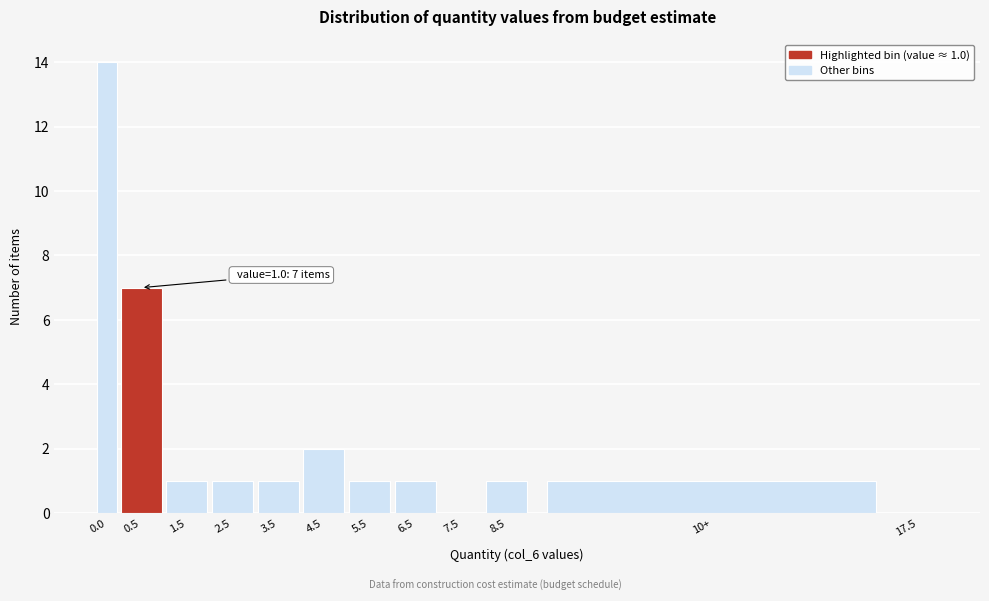

Reading right to left, list all the values displayed in this chart.

17.5=0	10+=1	8.5=1	7.5=0	6.5=1	5.5=1	4.5=2	3.5=1	2.5=1	1.5=1	0.5=7	0.0=14